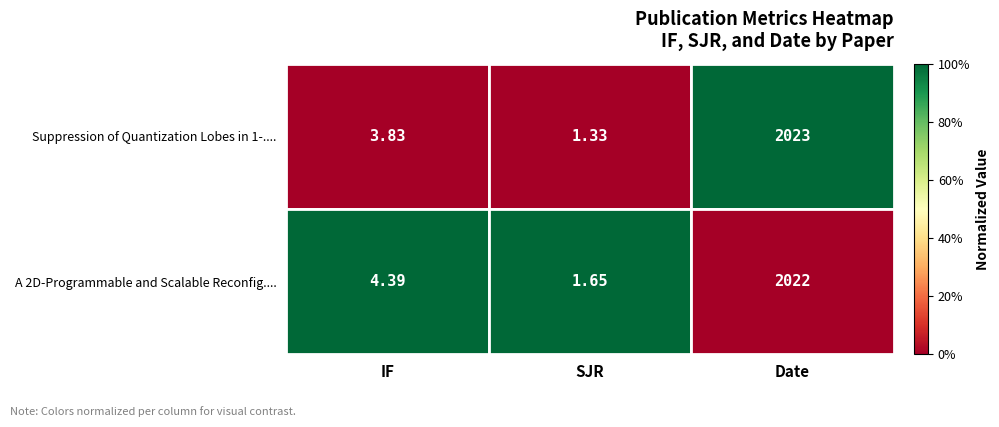

Between SJR and Date, which series saw the biggest shift?

Suppression of Quantization Lobes in 1-....